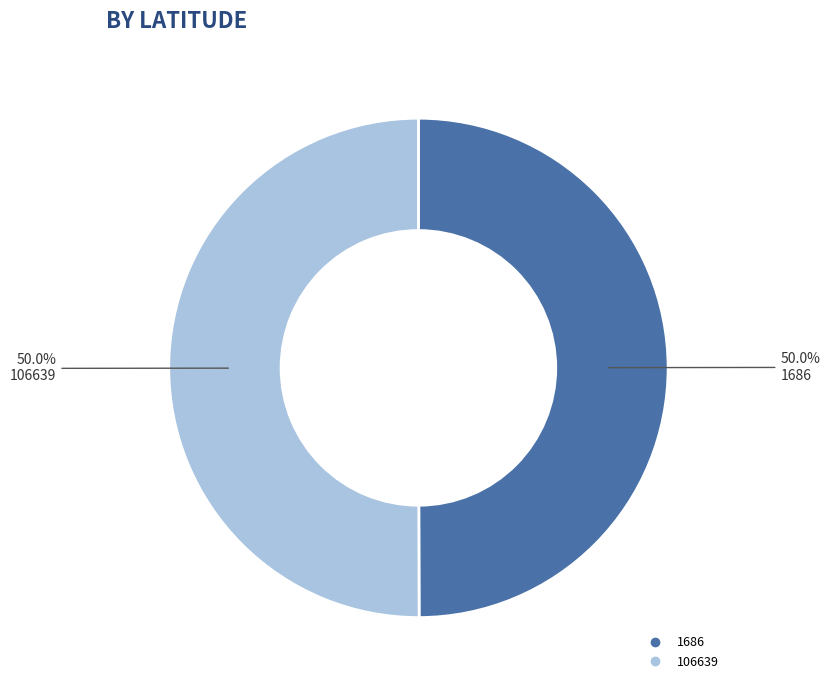

What is the ratio of the value at 106639 to the value at 1686?

1.0